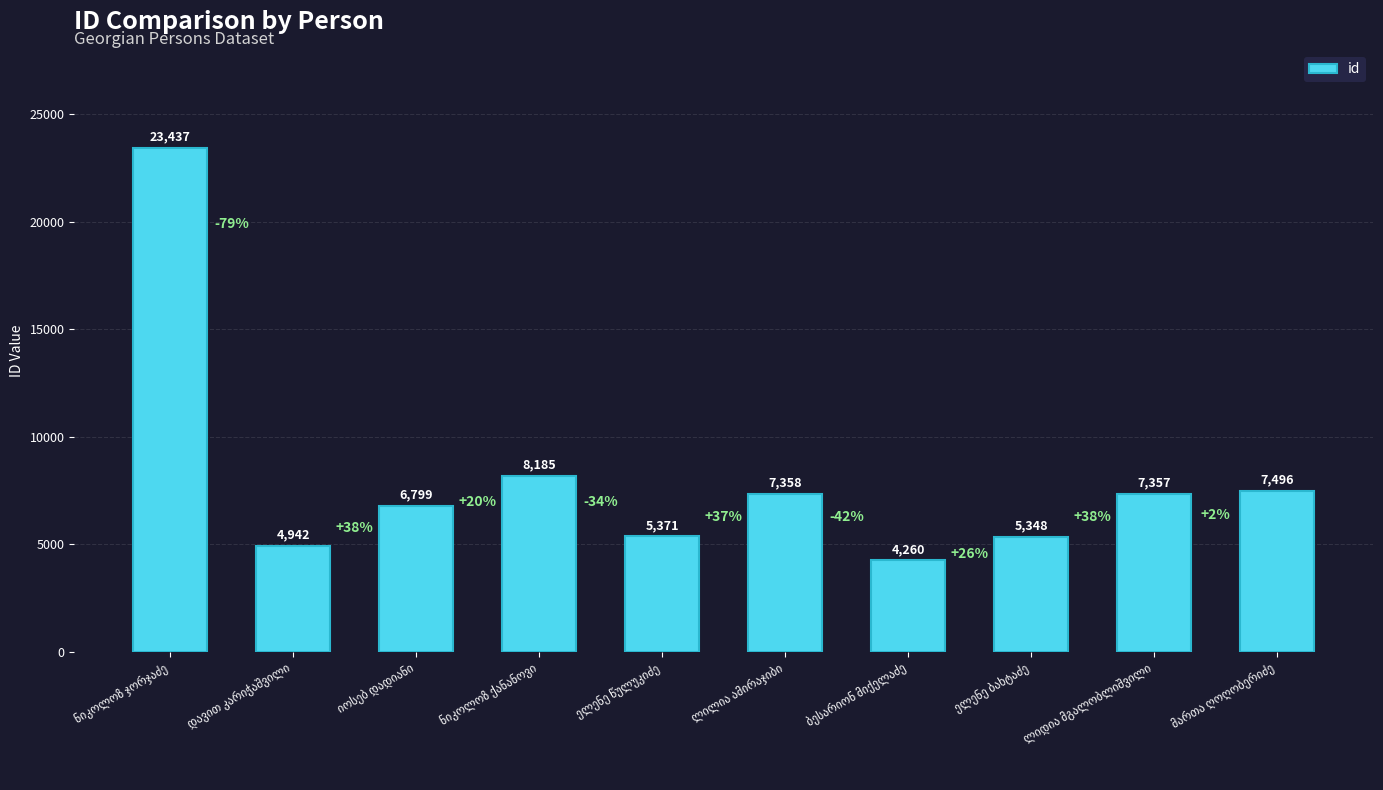

Does the chart contain any negative values?

No